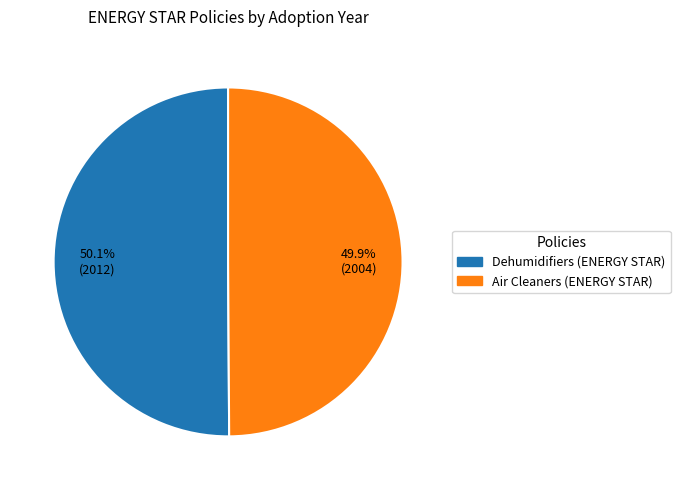

What is the ratio of the value at Dehumidifiers (ENERGY STAR) to the value at Air Cleaners (ENERGY STAR)?

1.0